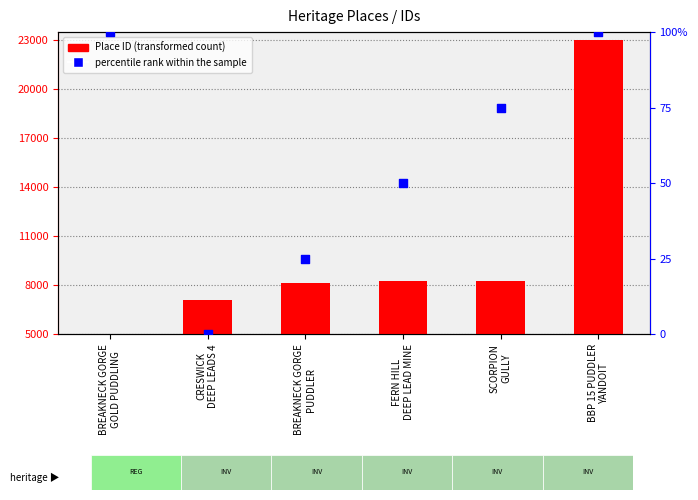

At which category is the sum across all series the highest?

BBP 15 PUDDLER
YANDOIT